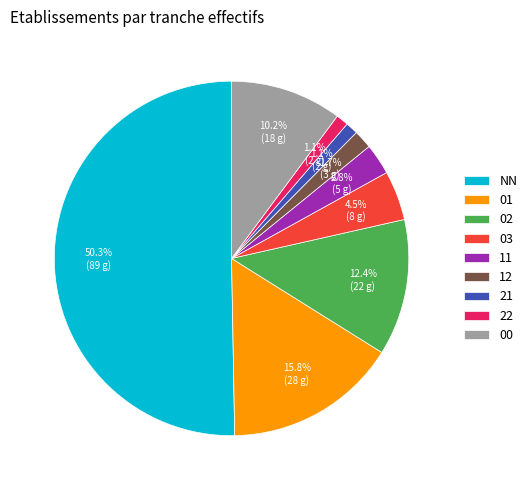

To the nearest percent, what portion does 11 represent?

3%